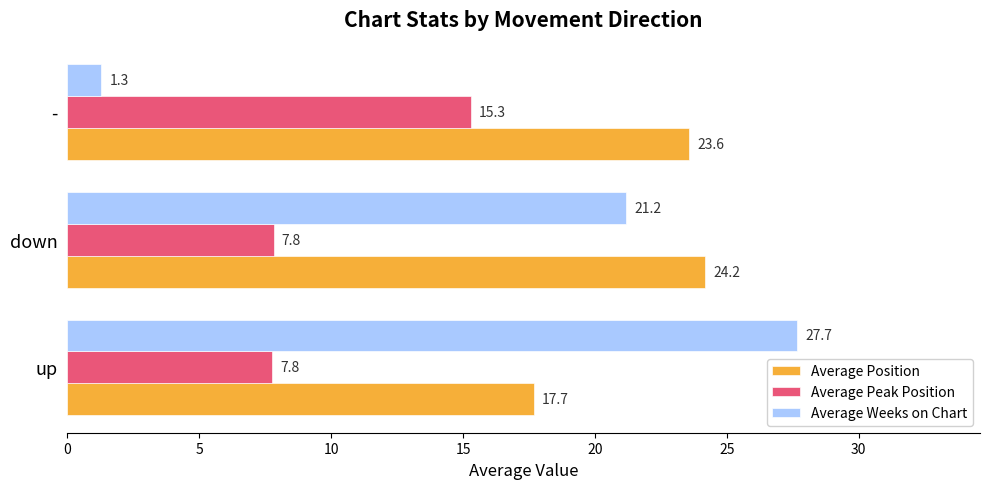

Which category has the lowest value across all series?

-